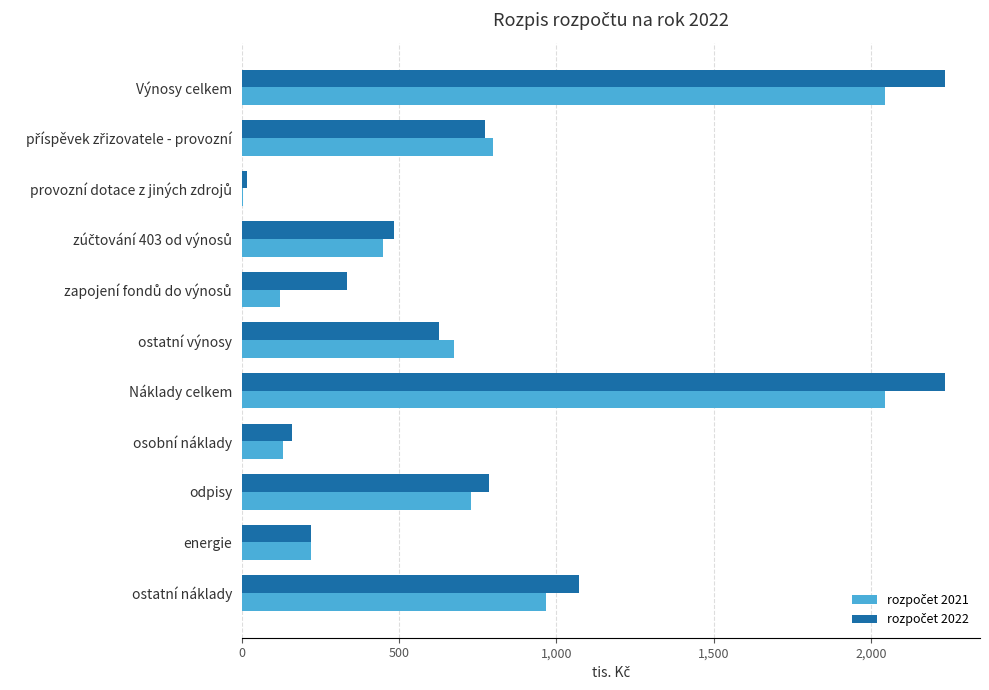

What is the maximum value shown in the chart?

2235.6